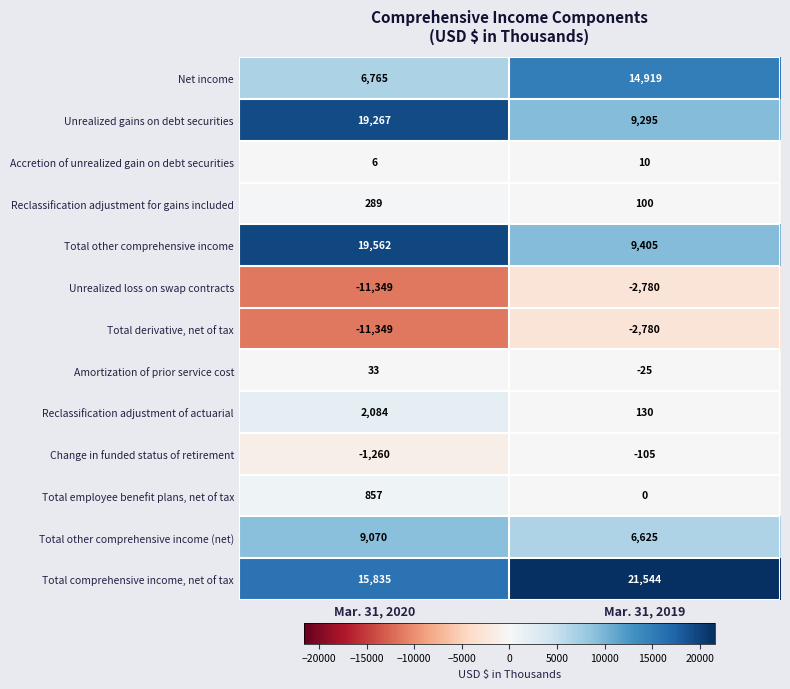

List the labels in order of Net income value, largest first.

Mar. 31, 2019, Mar. 31, 2020